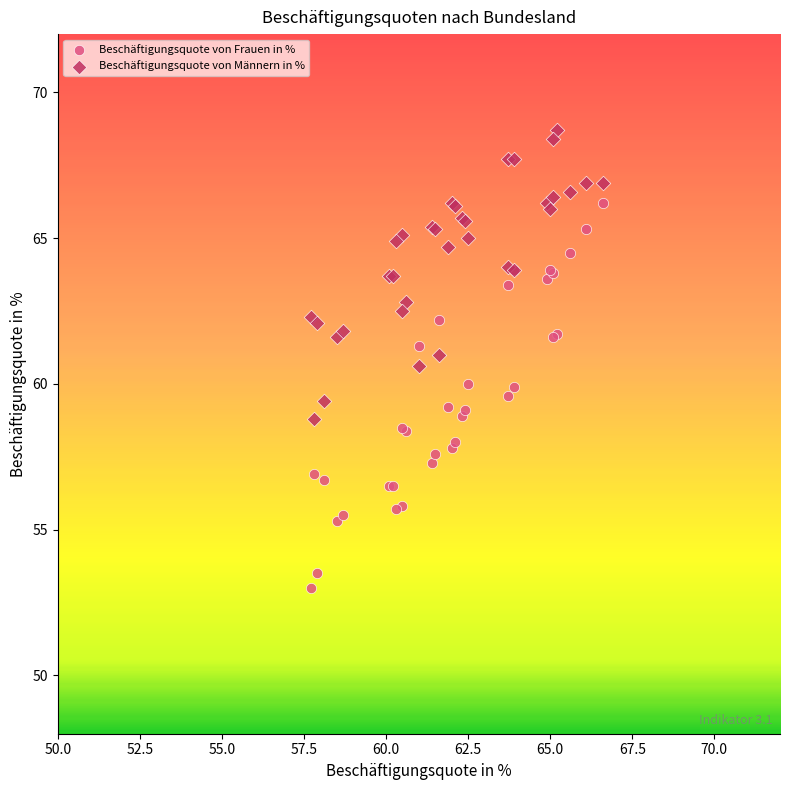

Which series has the largest Y range (max minus min)?

Beschäftigungsquote von Frauen in %